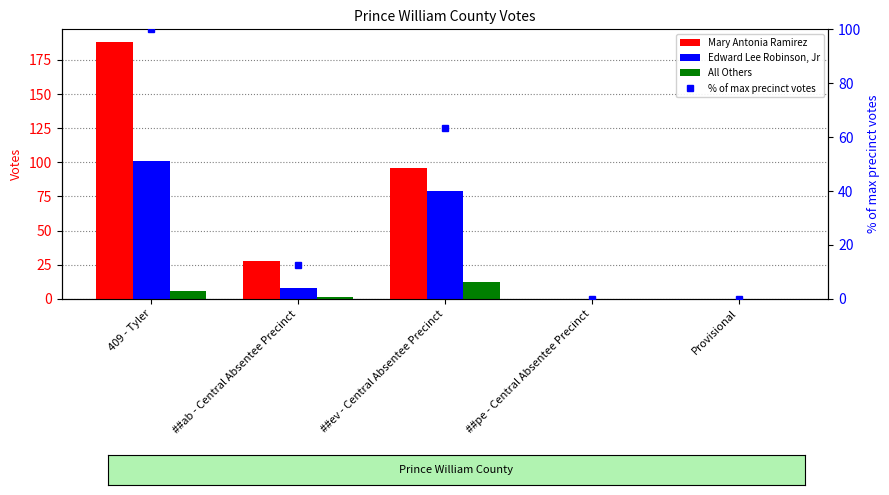

What are all the series names shown in the legend?

Mary Antonia Ramirez, Edward Lee Robinson, Jr, All Others, % of max precinct votes